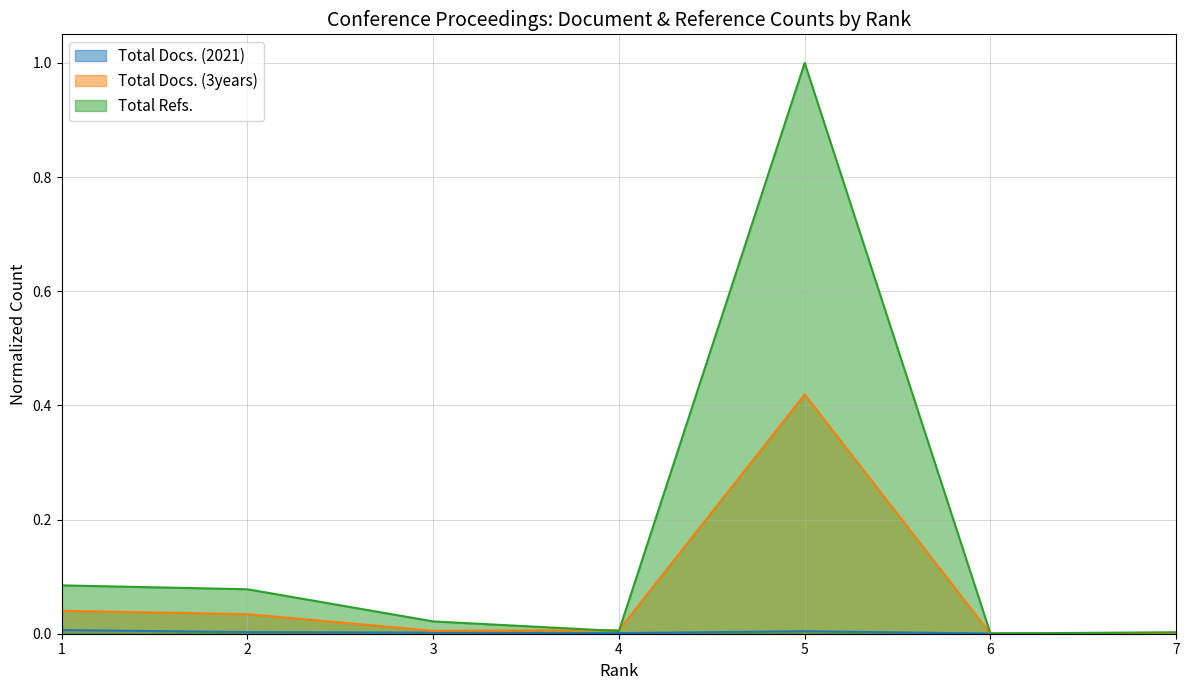

What are all the series names shown in the legend?

Total Docs. (2021), Total Docs. (3years), Total Refs.